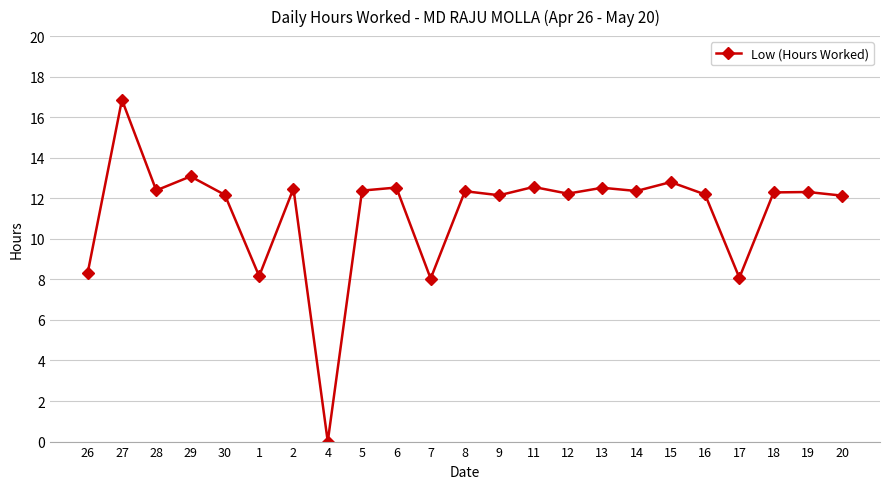

Does the chart display data point markers on the line(s)?

Yes